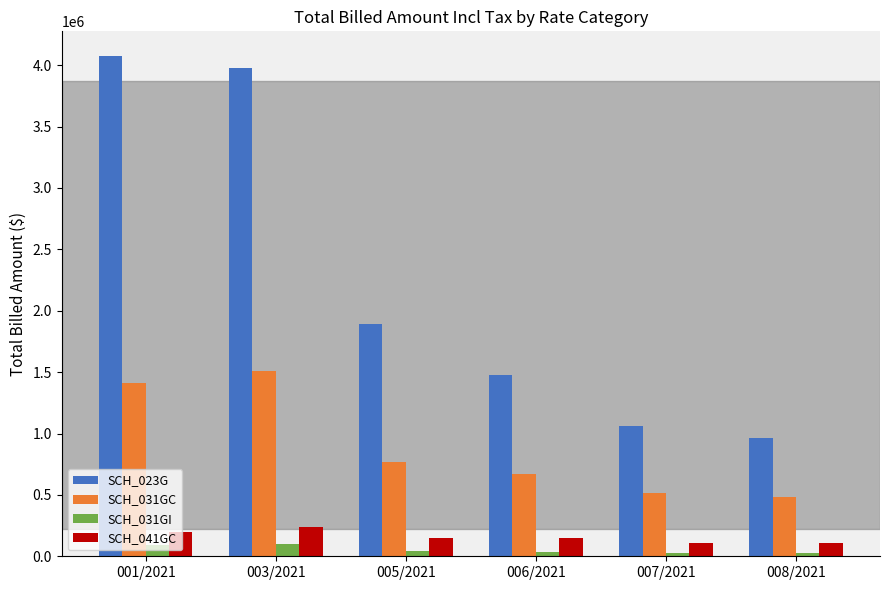

Where does the SCH_031GC series first go above 771252?

001/2021